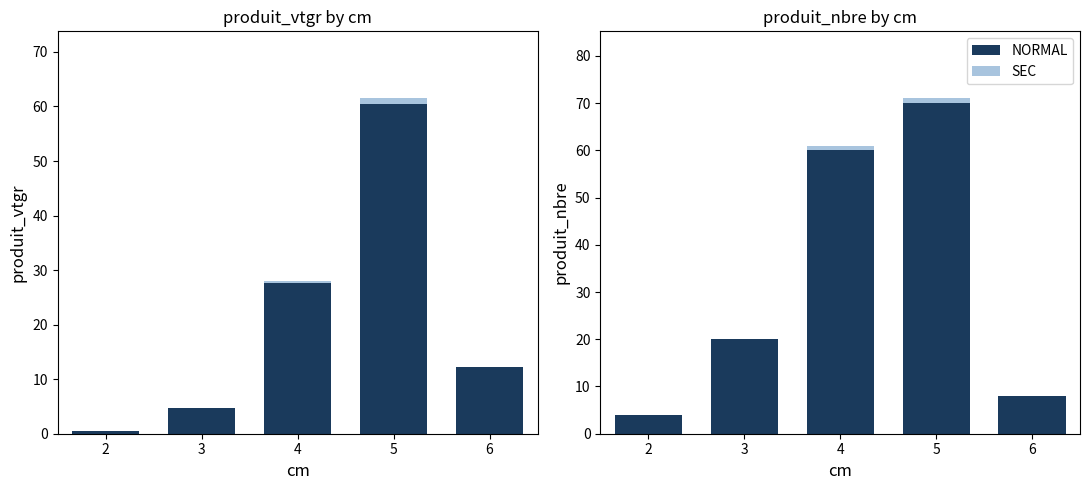

What is the lowest value of the NORMAL series?

4